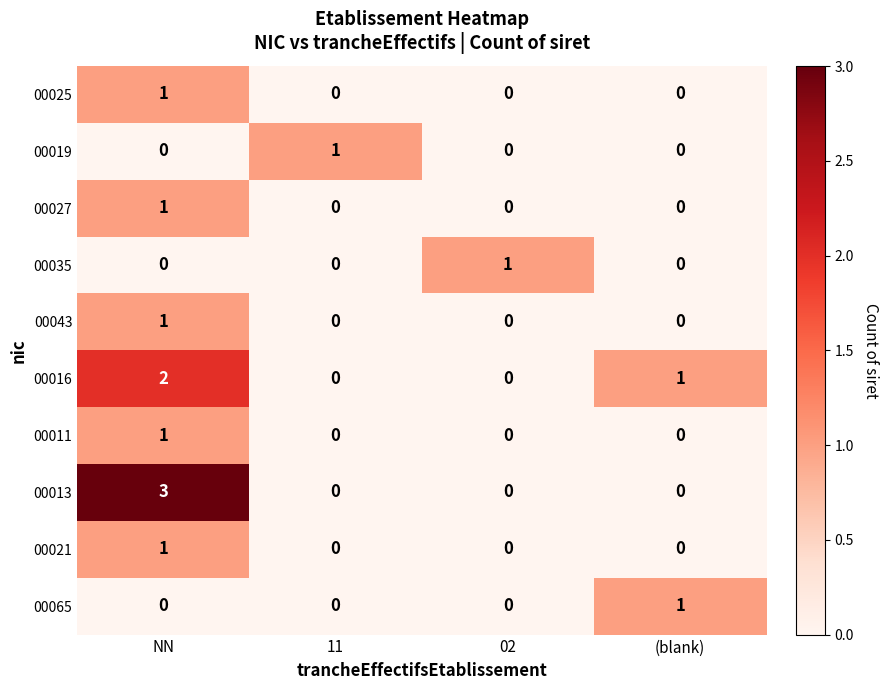

True or false: 00019 has a value of 1 at (blank).

False